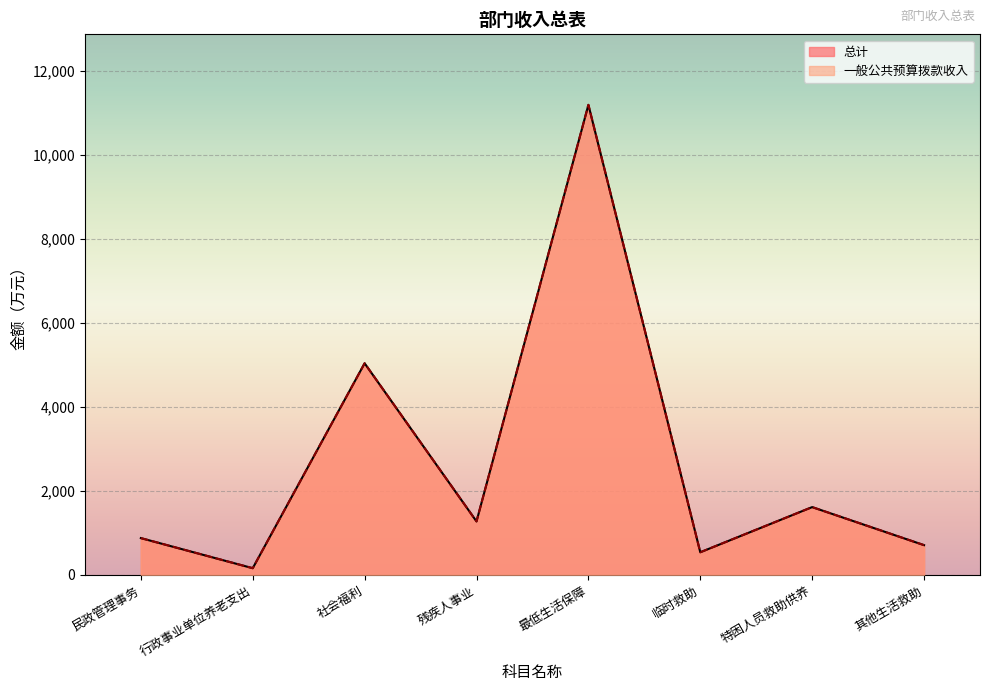

The value of 总计 at 民政管理事务 is 1155.1. True or false?

False